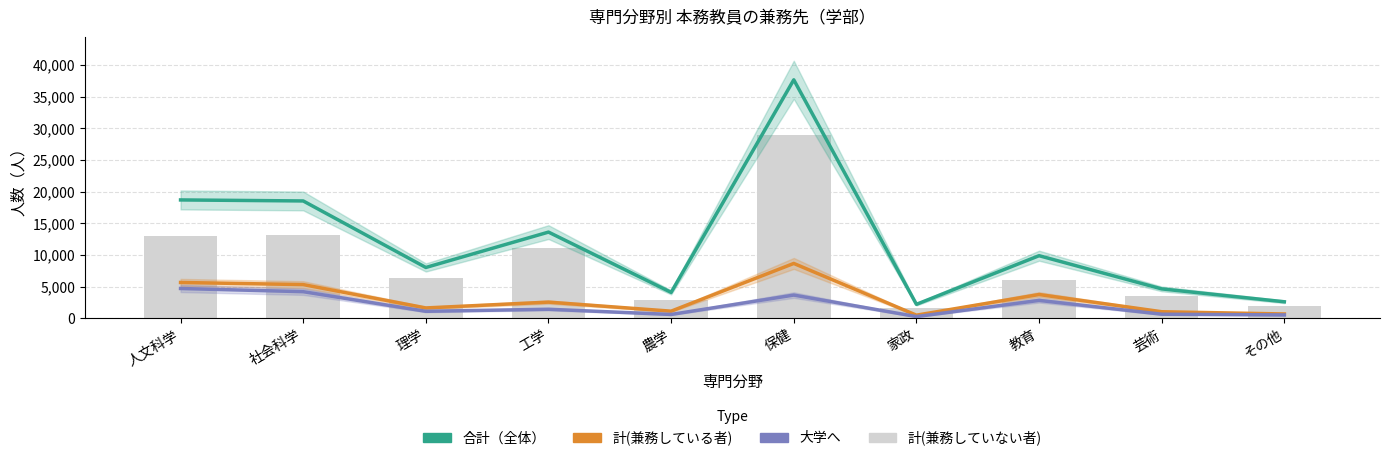

How many values in the 計(兼務している者) series are below 2564?

5